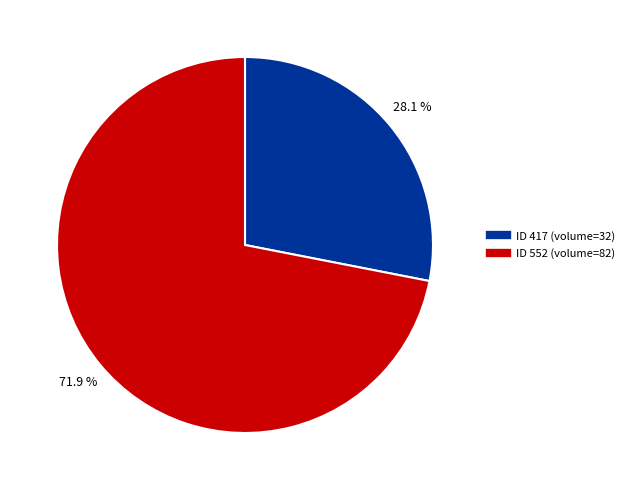

Count the number of slices in the pie.

2